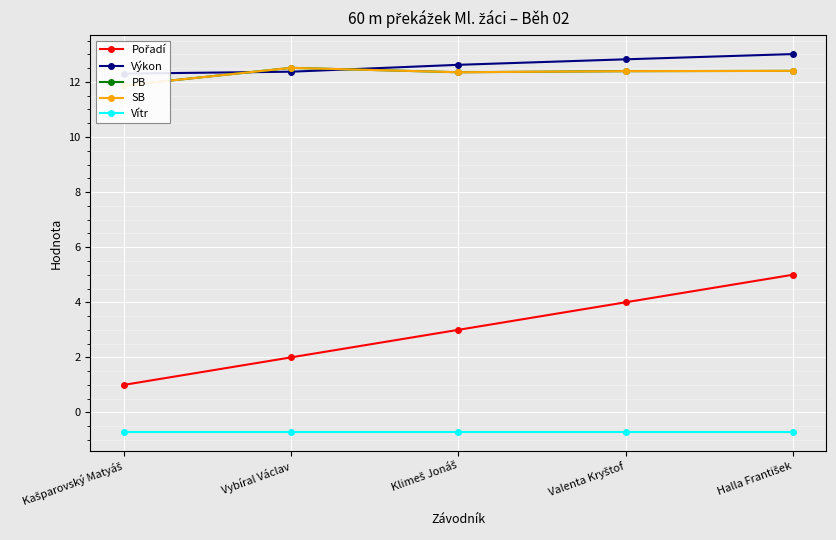

How many values in the SB series exceed 12?

4